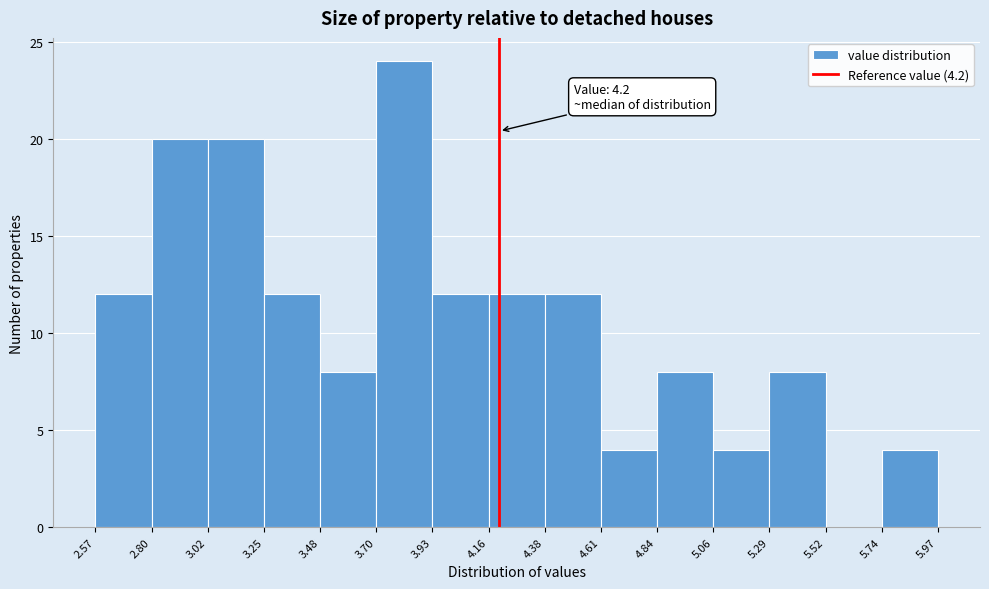

Which range on the x-axis has the tallest bar?

3.70 to 3.93